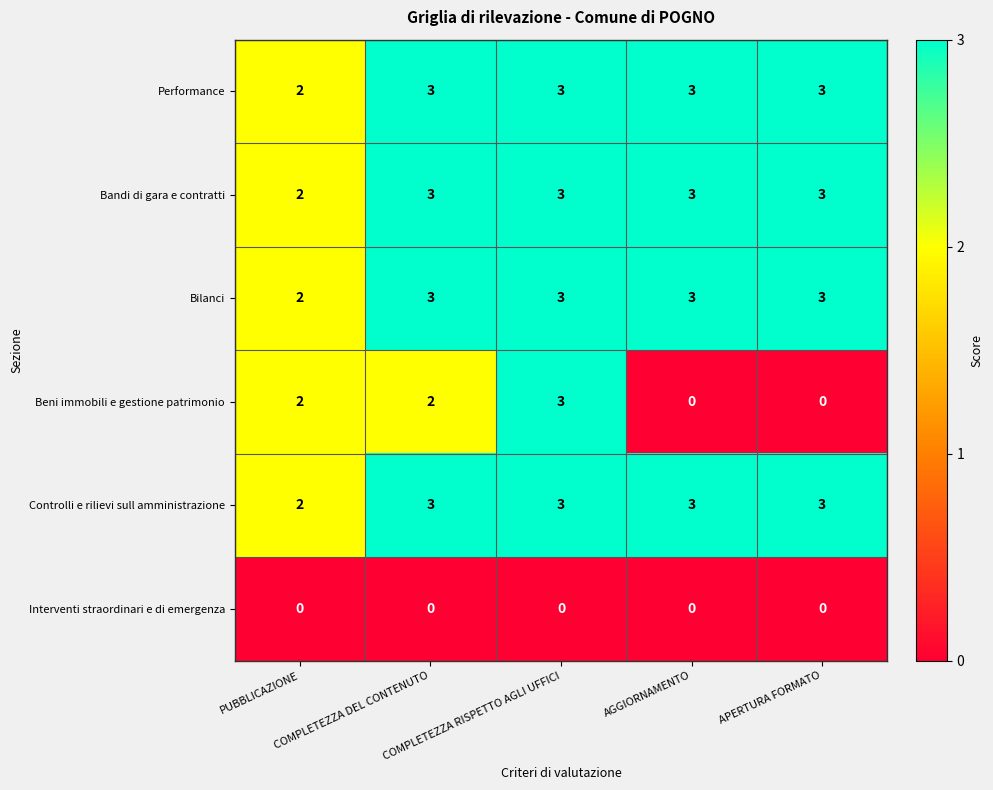

Count the Performance values in the range 3 to 4.

4